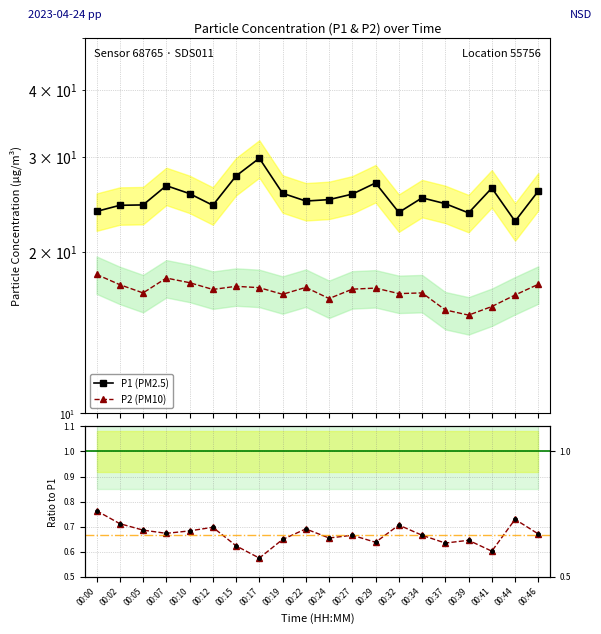

What is the difference between the maximum and minimum values in the ratio pts series?

0.2